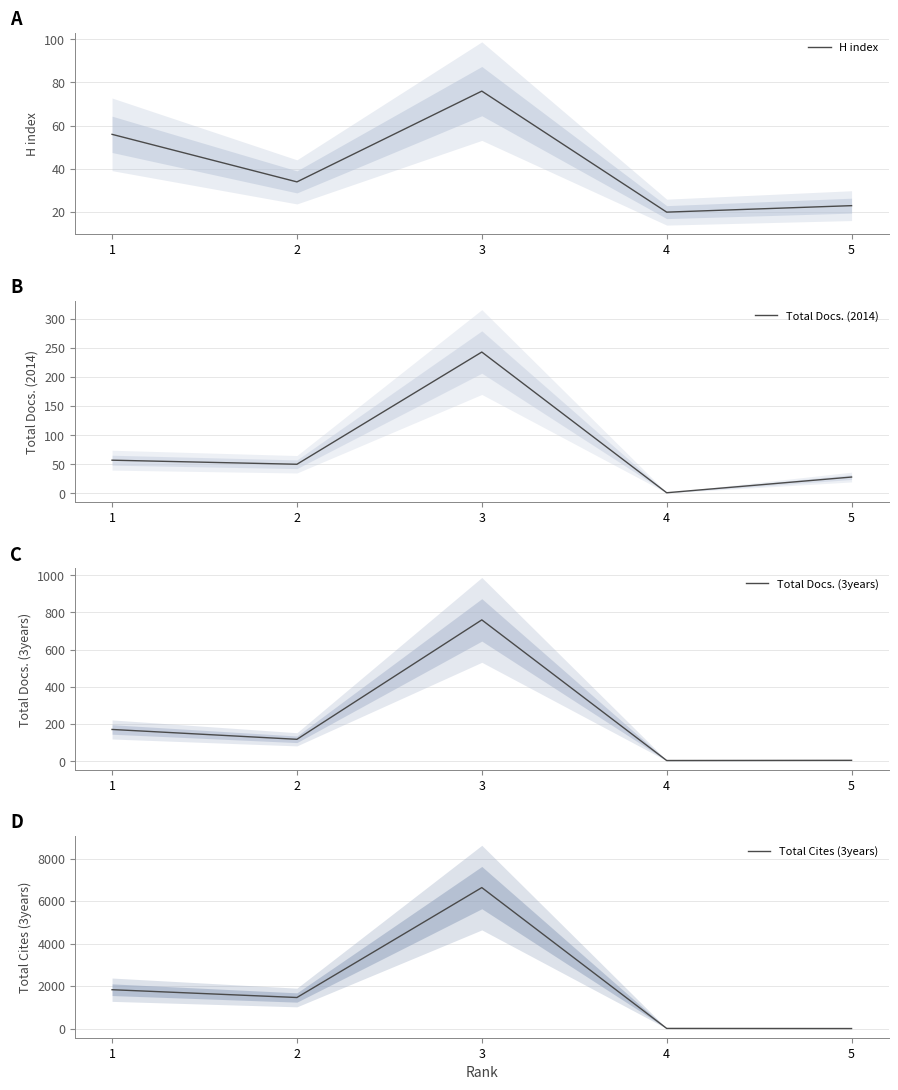

At which category does H index reach its first local valley?

2